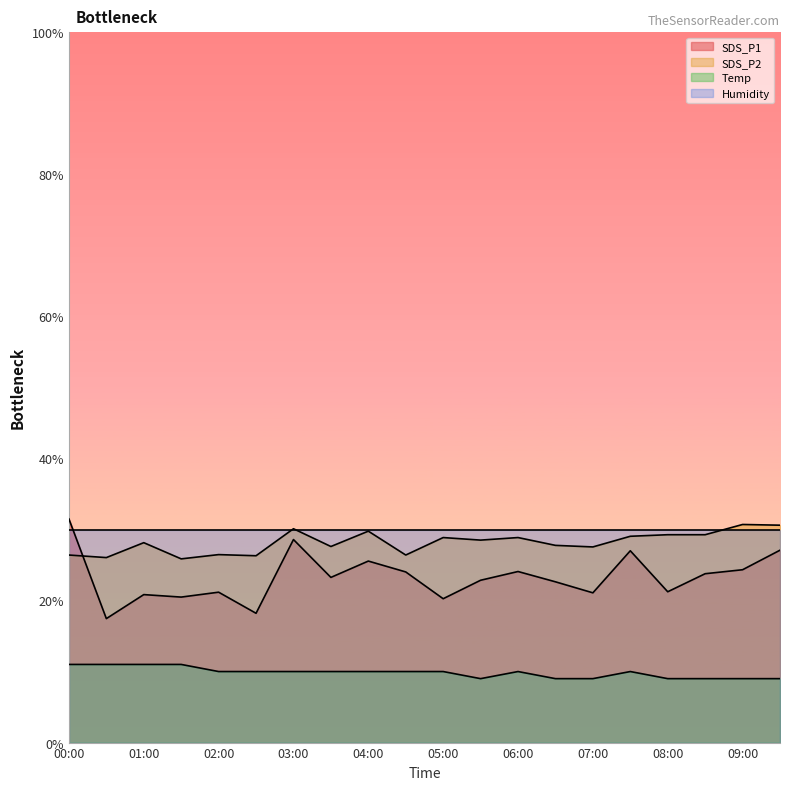

How many values in the Temp series exceed 10?

4